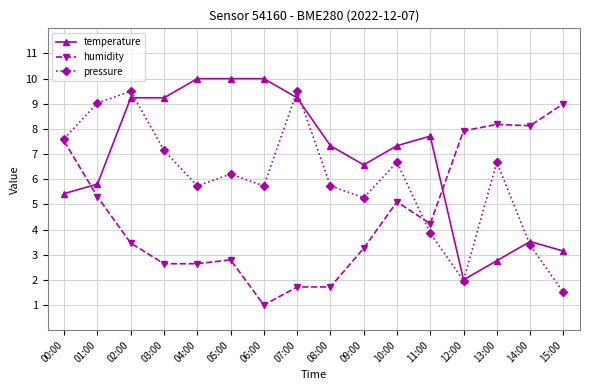

At which category is the sum across all series the highest?

02:00